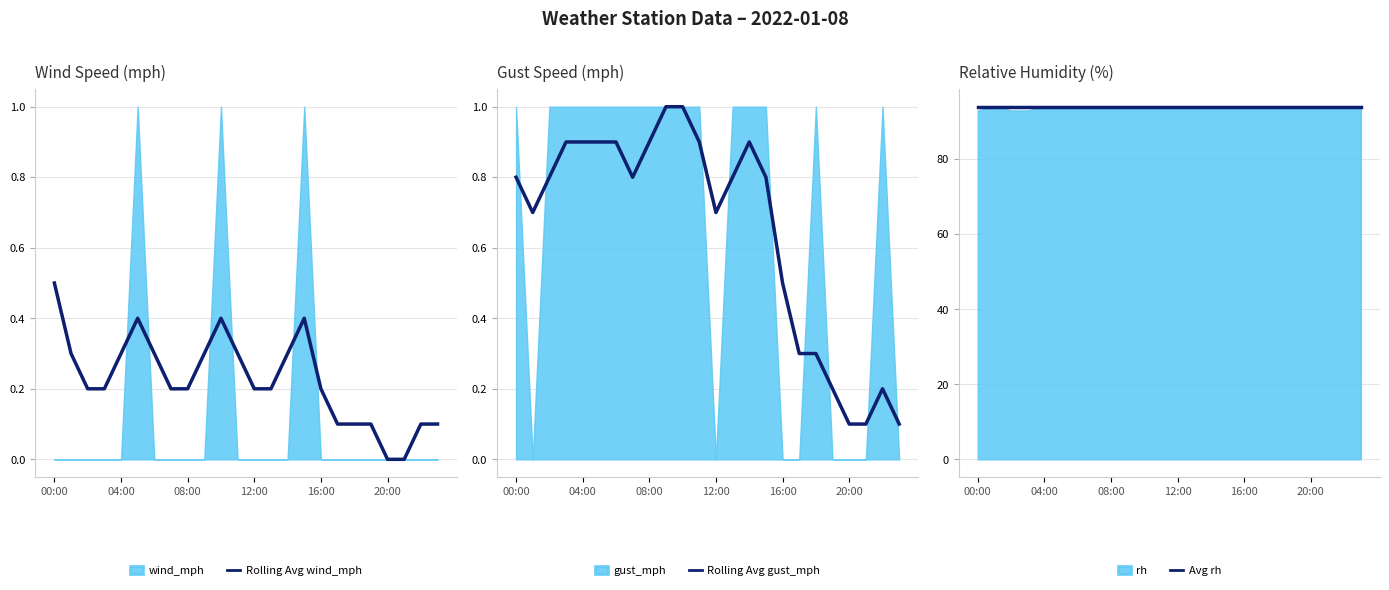

Does the chart have visible grid lines?

Yes